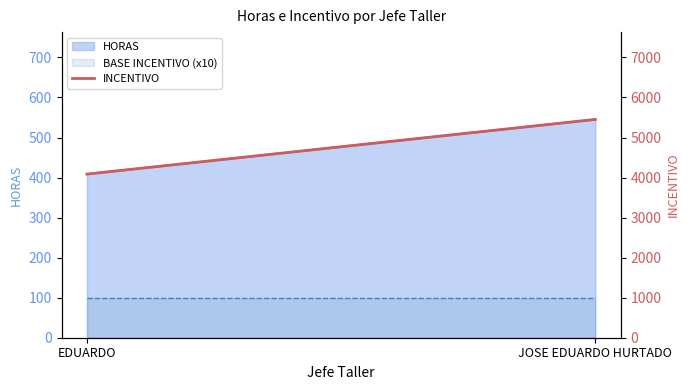

What is the label of the 2nd point from the left?

JOSE EDUARDO HURTADO